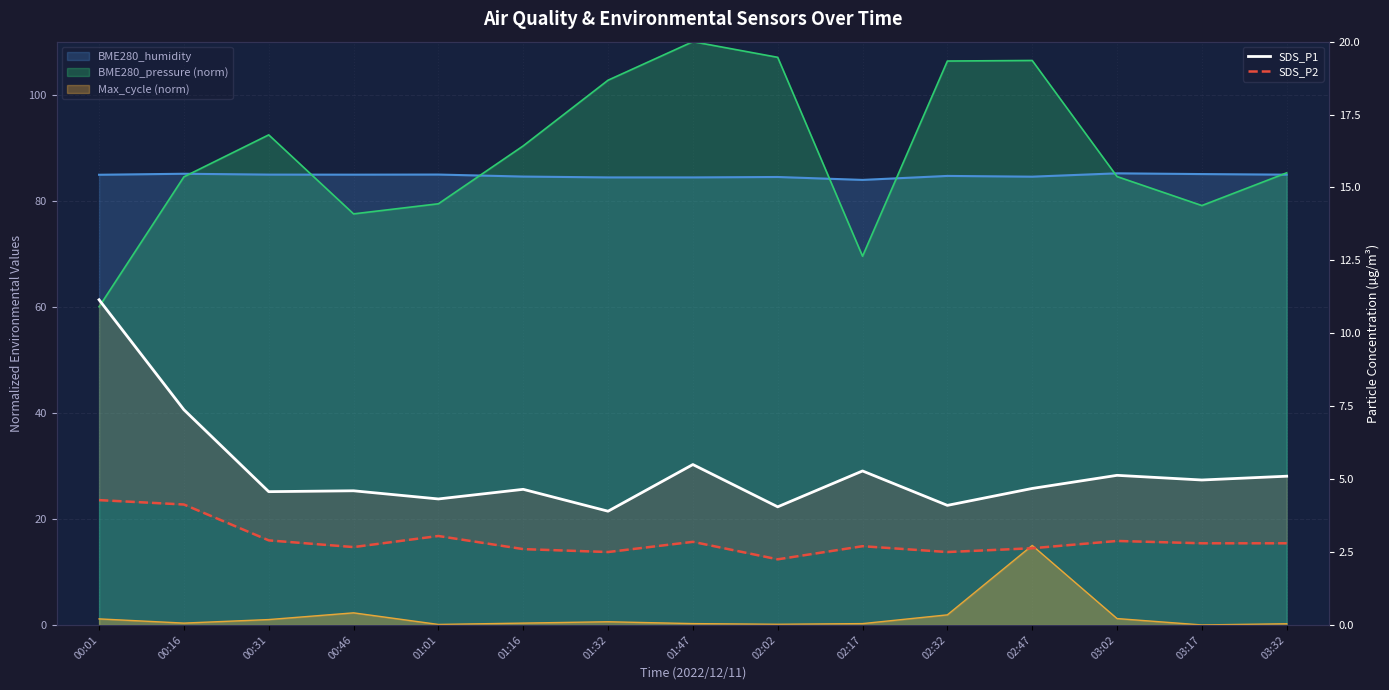

True or false: SDS_P2 has a value of 2.6 at 01:16.

True